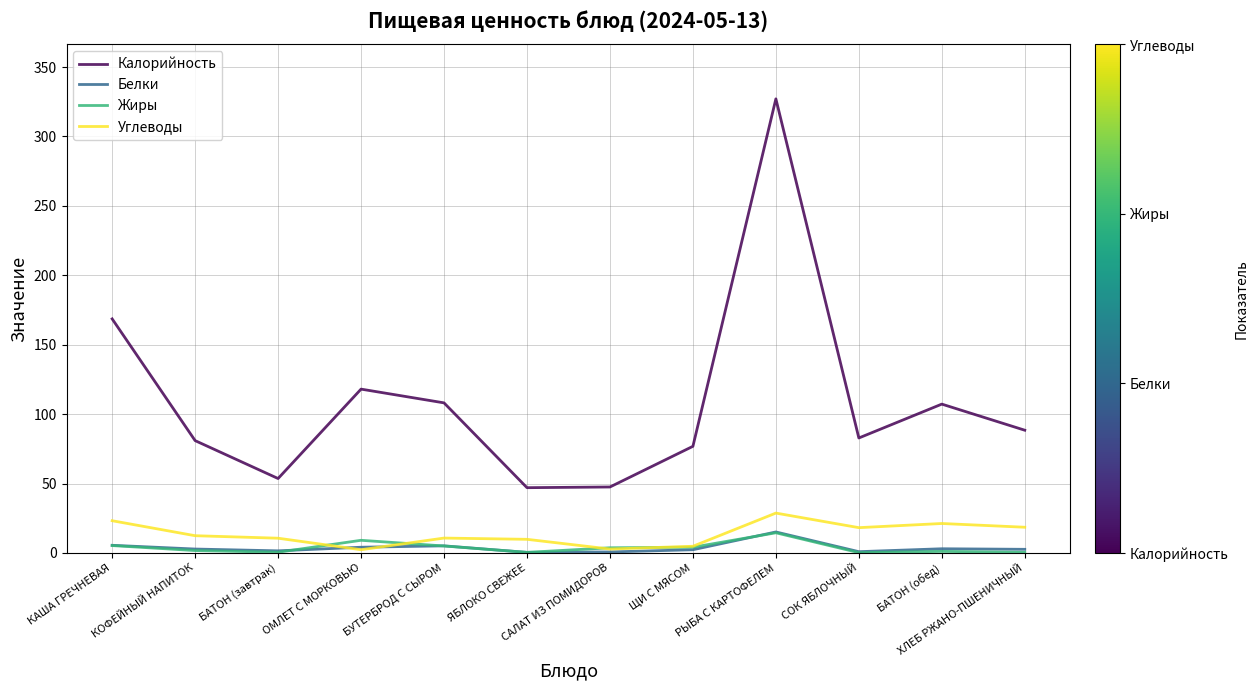

Which series has the widest spread of values?

Калорийность